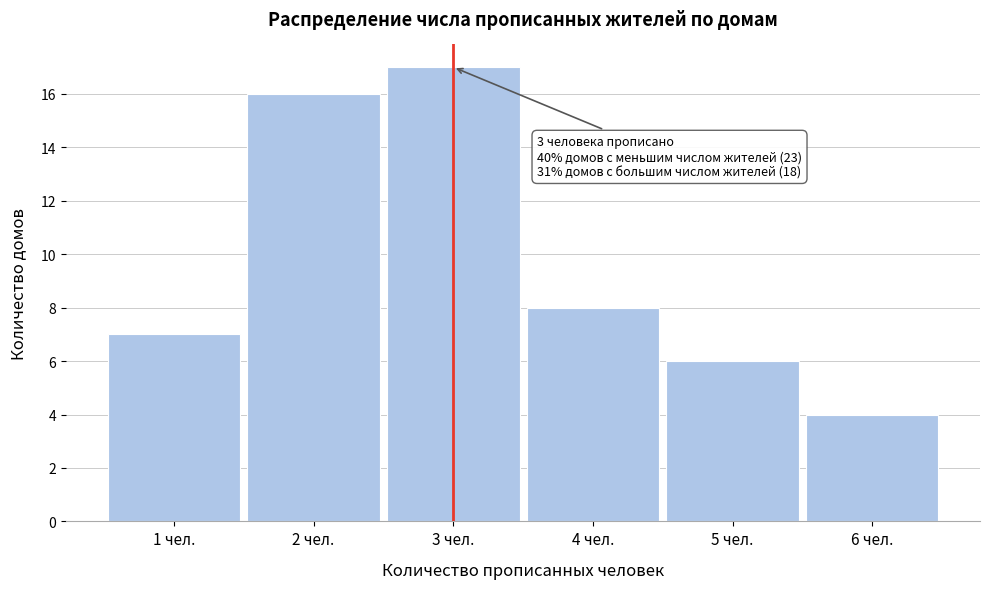

Over which range of the x-axis is the bar tallest?

2.5 to 3.5